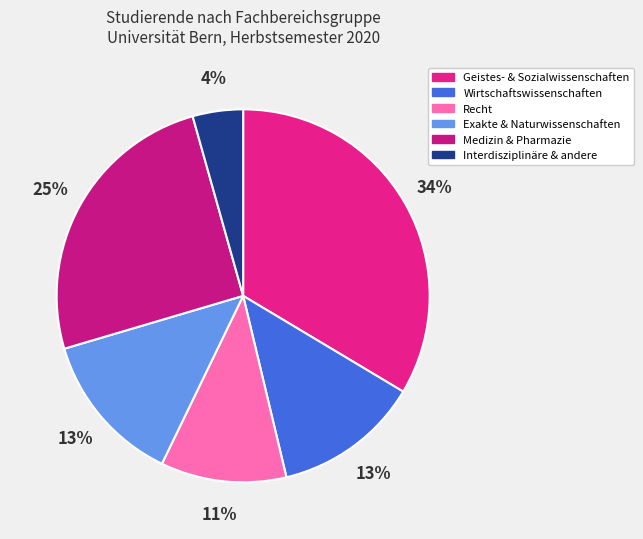

Which slice is the smallest?

Interdisziplinäre & andere